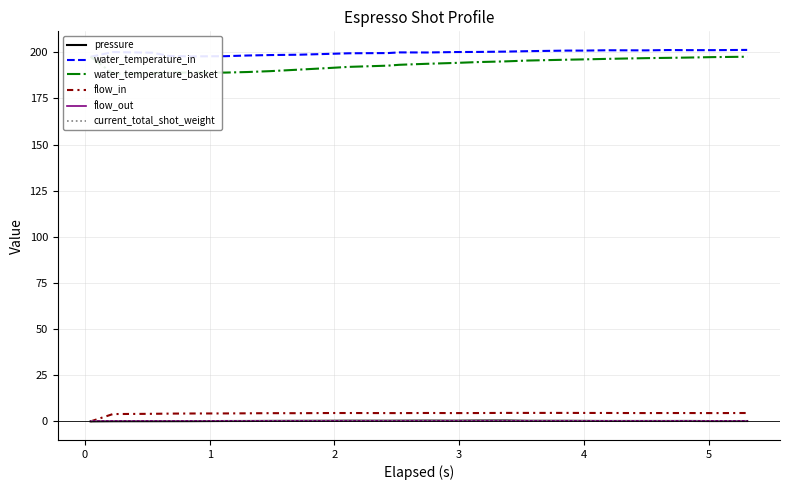

Which series has the largest total across all categories?

water_temperature_in